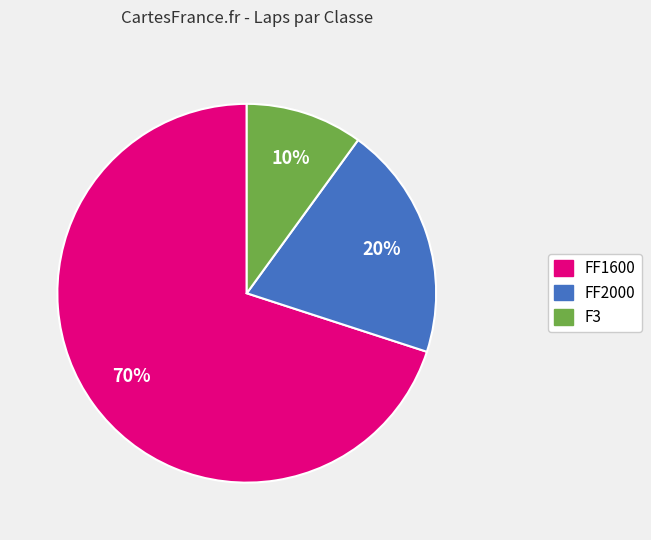

Combined, do FF2000 and F3 account for over 50%?

No